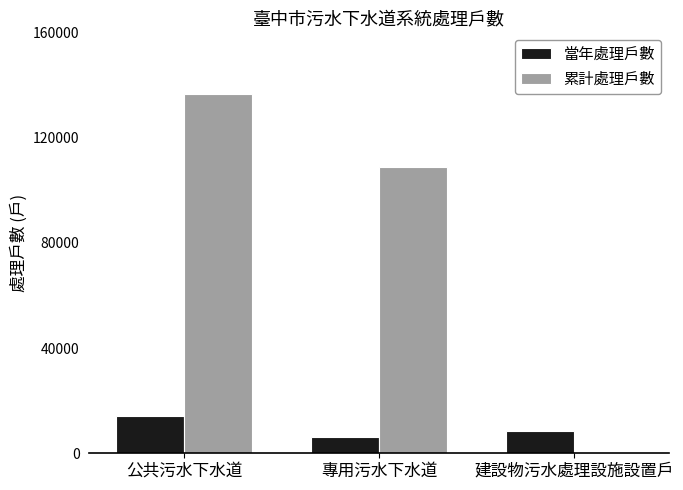

Which category has the highest value in the 累計處理戶數 series?

公共污水下水道